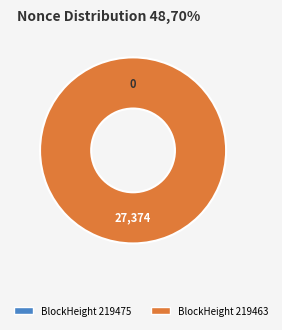

Does any single category account for the majority?

Yes